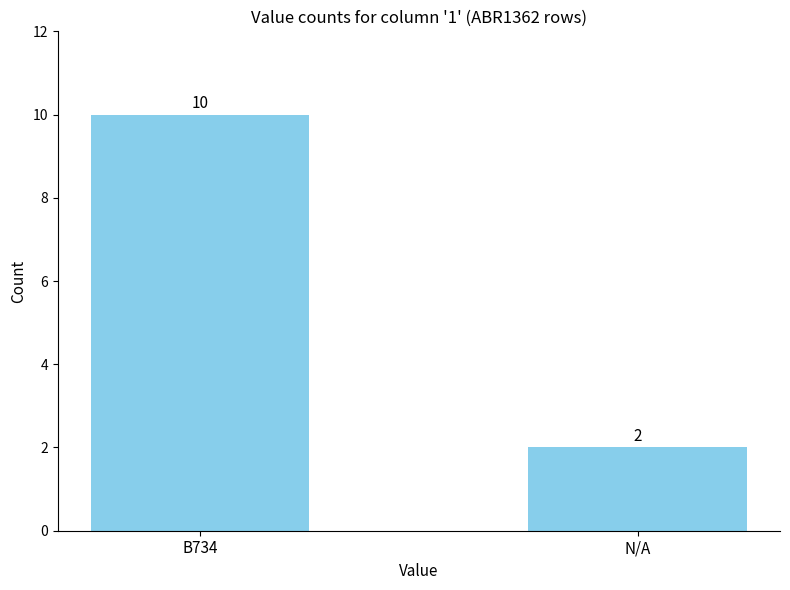

What is the difference between the maximum and minimum values?

8